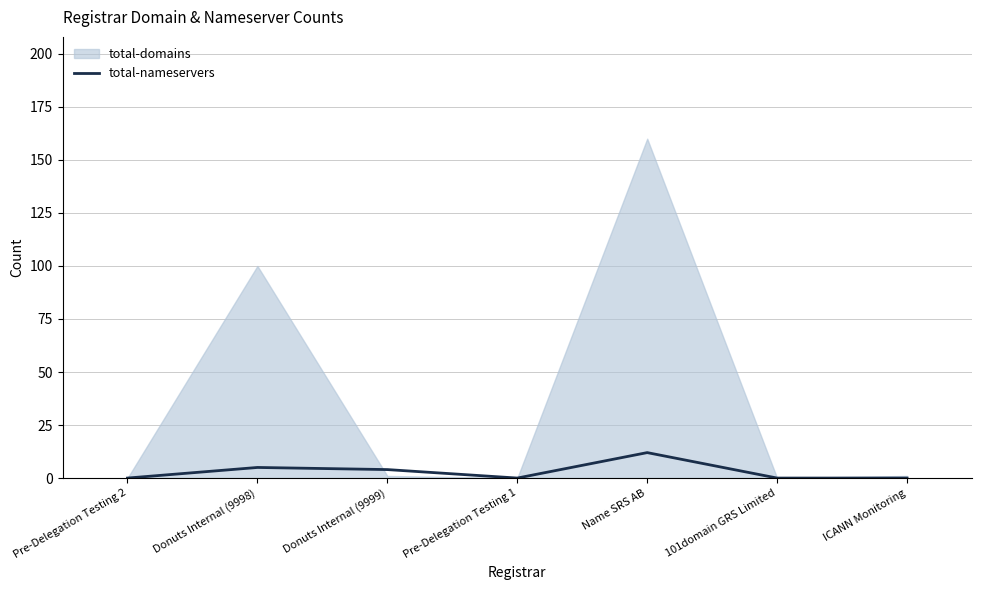

How many positive values are there?

3